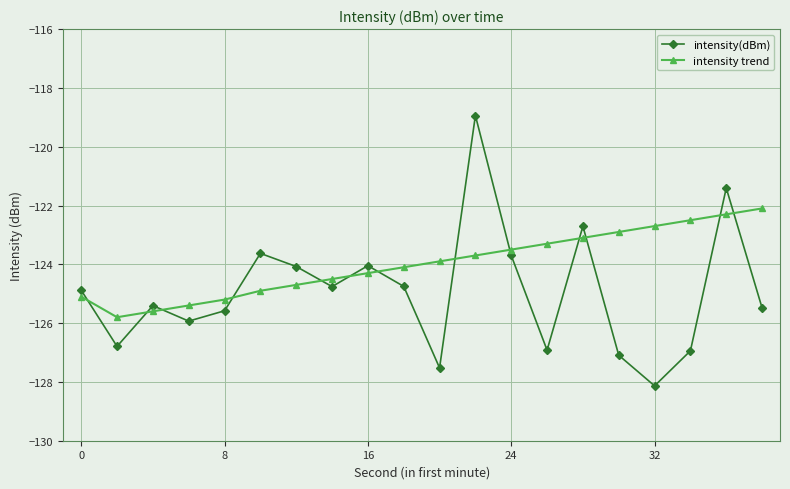

List the series in order of their overall mean, lowest first.

intensity(dBm), intensity trend